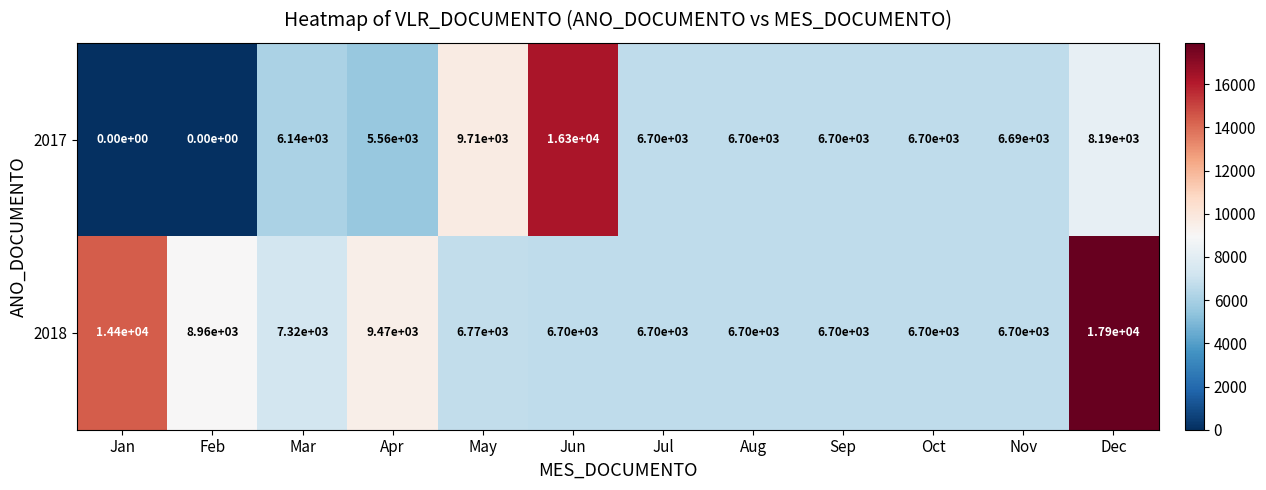

The value of 2018 at Feb is 8960. True or false?

True